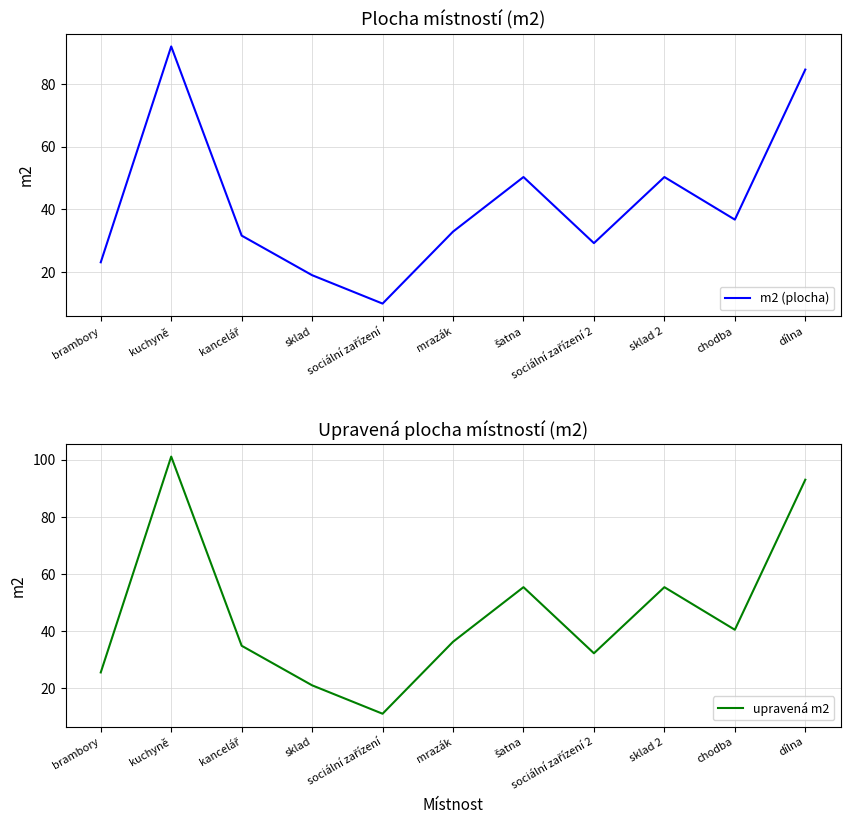

What is the average value of the upravená m2 series?

46.0